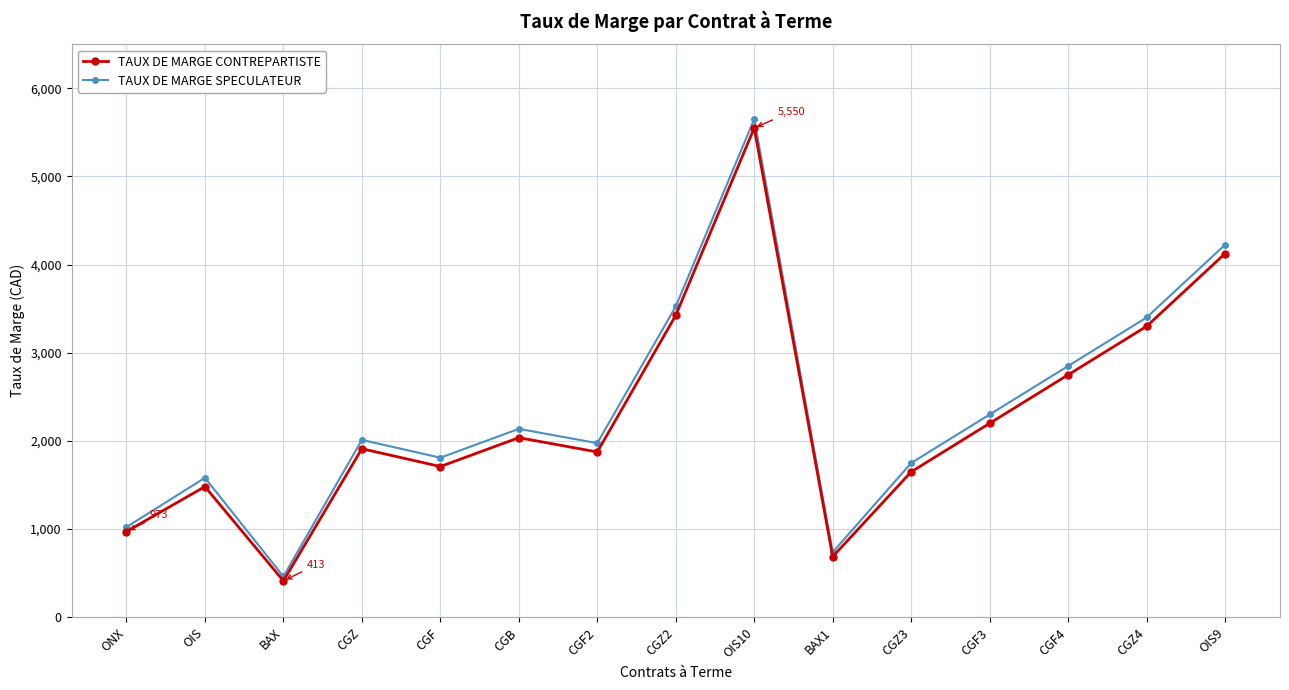

What is the difference between the TAUX DE MARGE SPECULATEUR values at CGZ4 and ONX?

2377